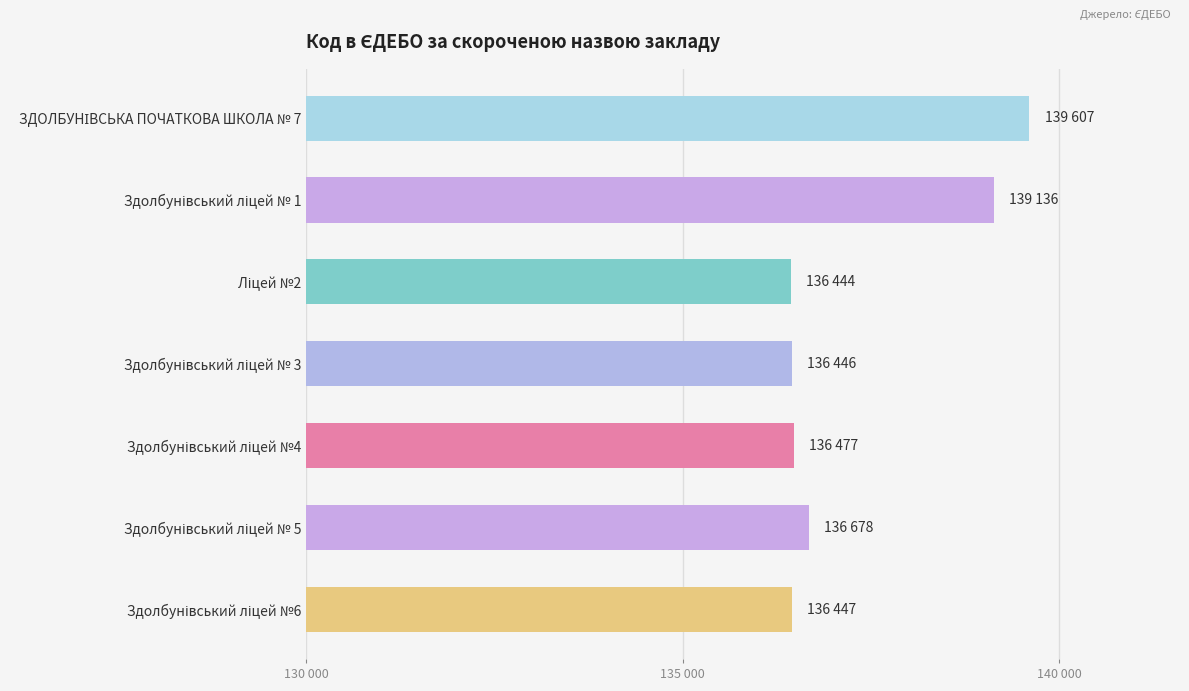

How many distinct data groups are displayed?

1